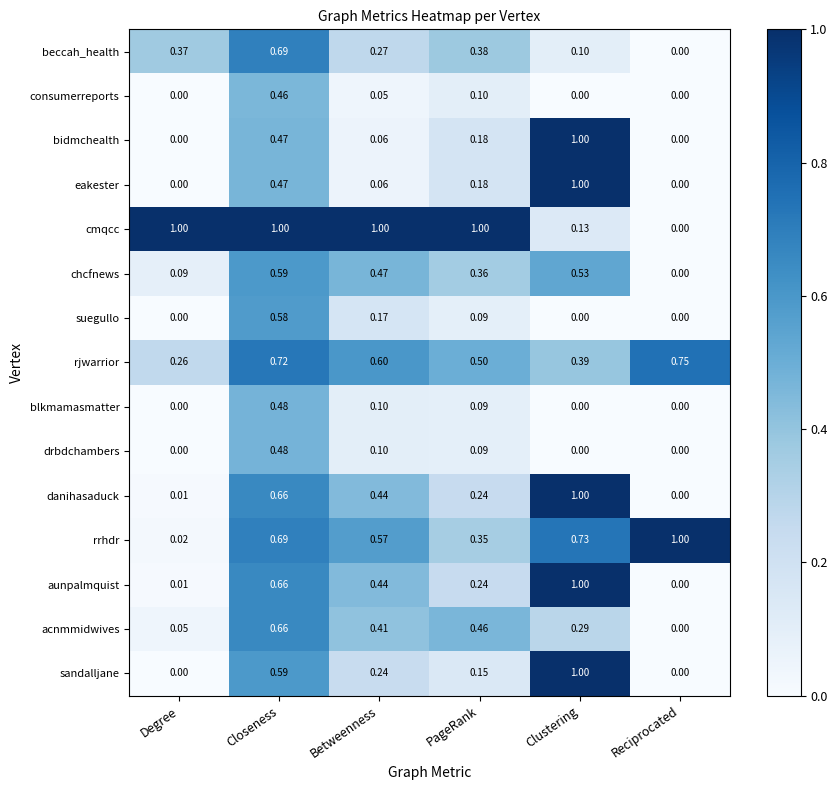

Which series changed the most between Degree and Closeness?

rrhdr